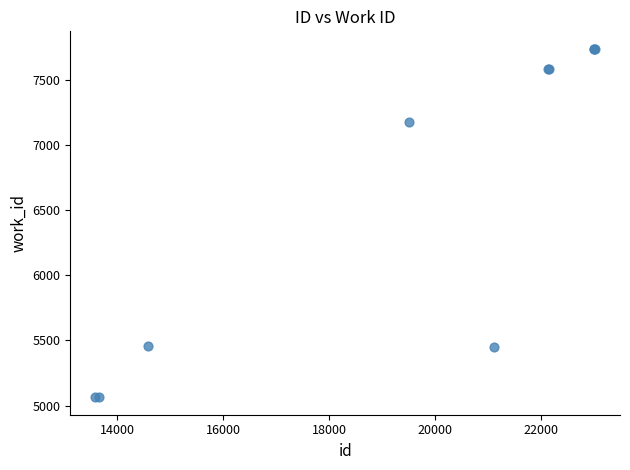

What Y value in the scatter plot is closest to 6401?

7175